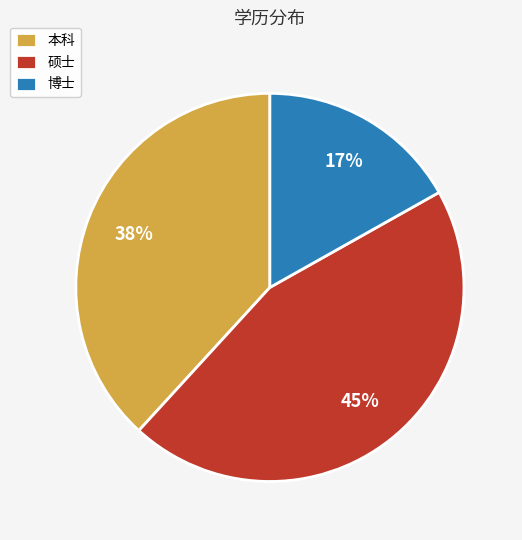

How many segments does this pie chart have?

3